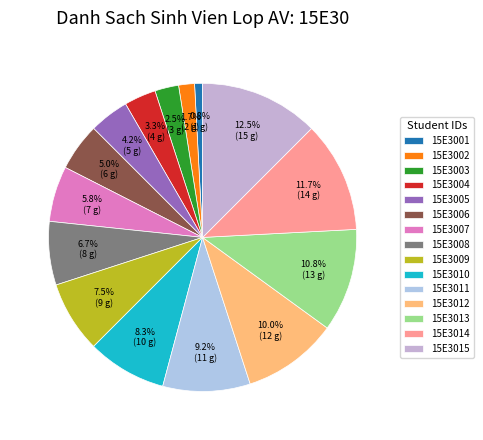

Rank the categories by value from highest to lowest.

15E3015, 15E3014, 15E3013, 15E3012, 15E3011, 15E3010, 15E3009, 15E3008, 15E3007, 15E3006, 15E3005, 15E3004, 15E3003, 15E3002, 15E3001